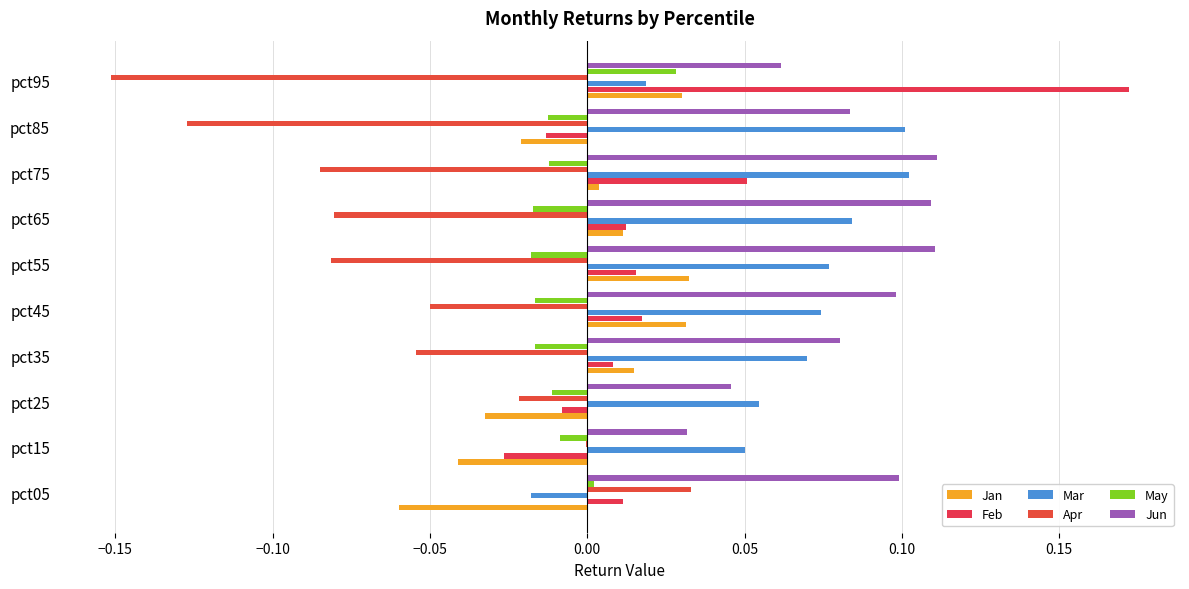

Which series has the largest total across all categories?

Jun